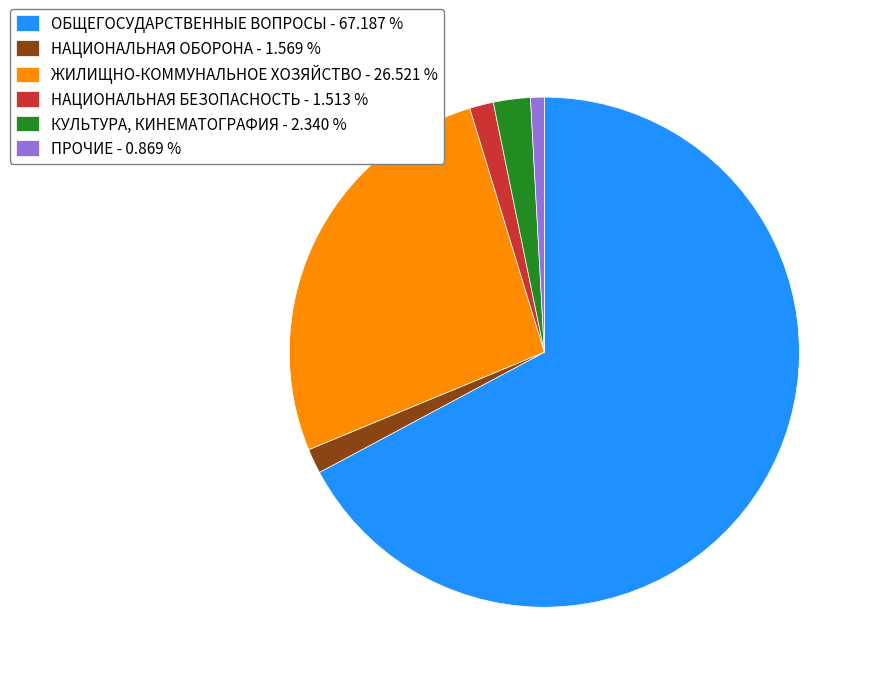

How many segments does this pie chart have?

6